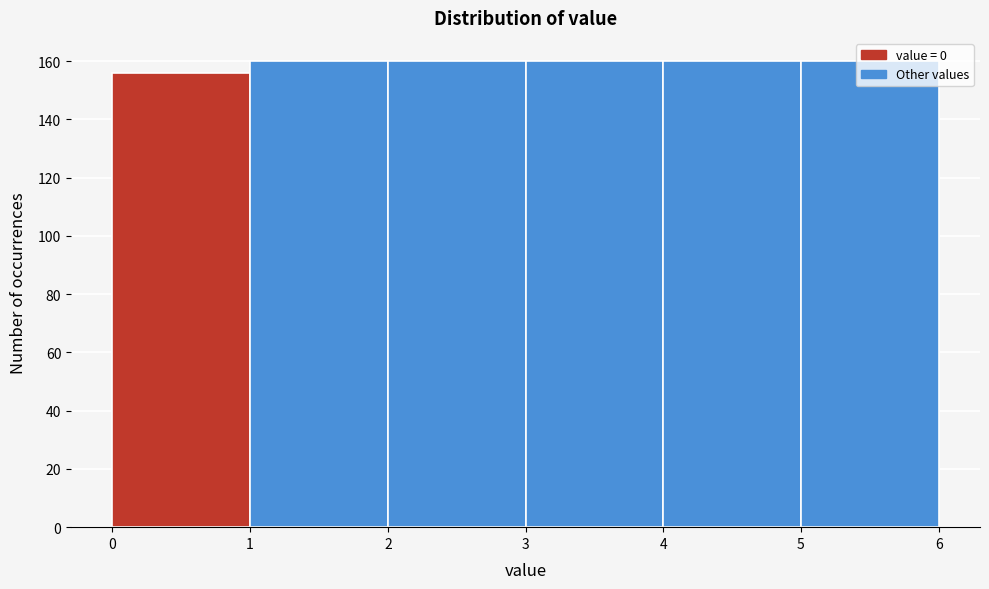

Reading left to right, list every bar in this chart as the range it spans on the x-axis followed by its height. The values are not printed on the chart, so give them approximately, as read against the axis.

0 to 1: 156
1 to 2: 160
2 to 3: 160
3 to 4: 160
4 to 5: 160
5 to 6: 160